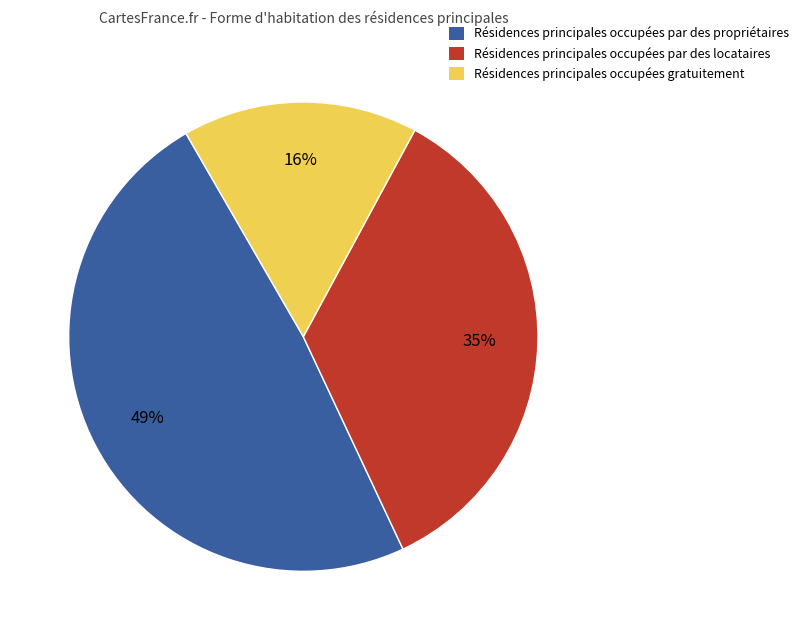

Is there a majority slice in this chart?

No